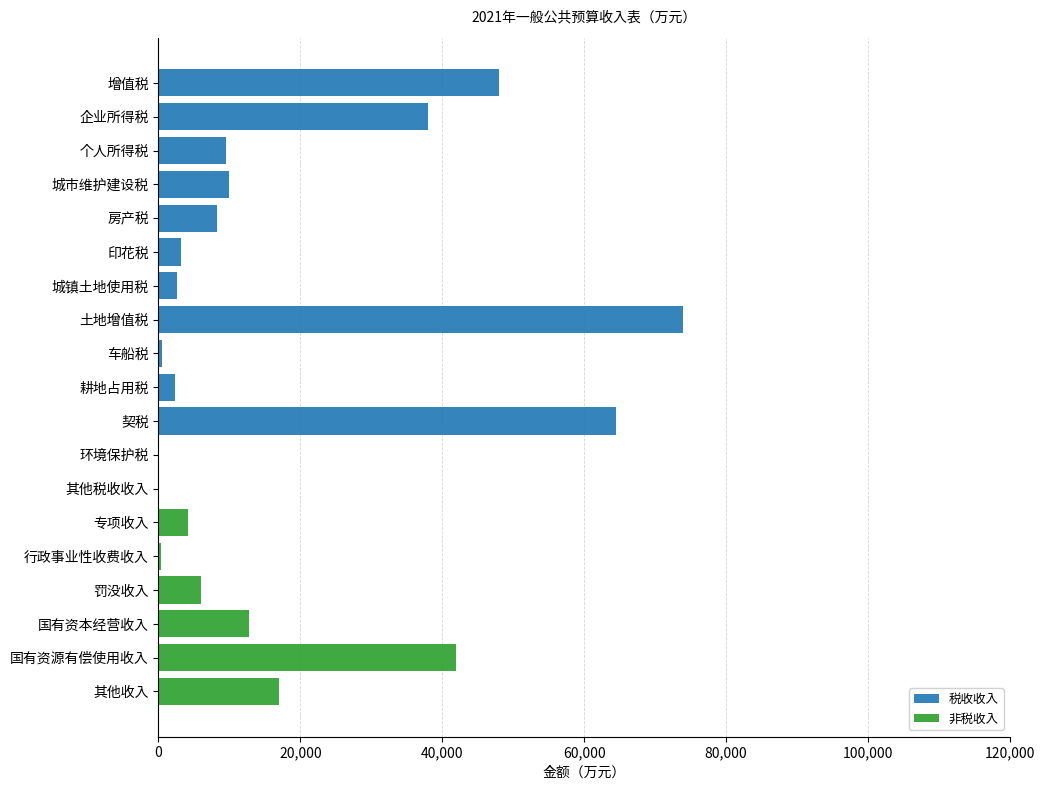

What is the sum of all 税收收入 values?

260998